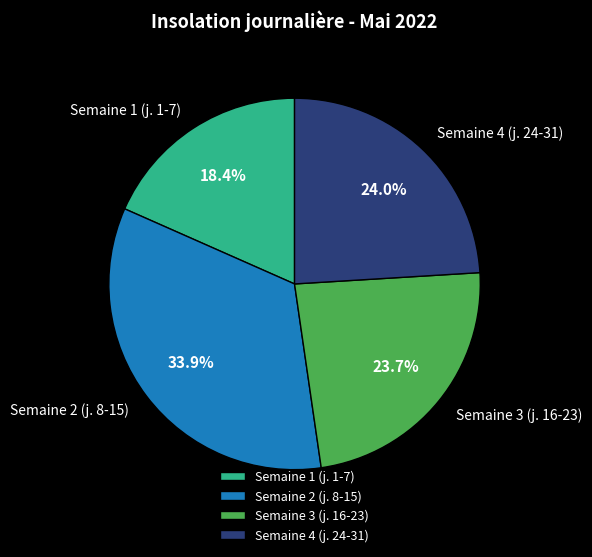

Approximately how many times larger is the value at Semaine 3 (j. 16-23) compared to Semaine 4 (j. 24-31)?

1.0